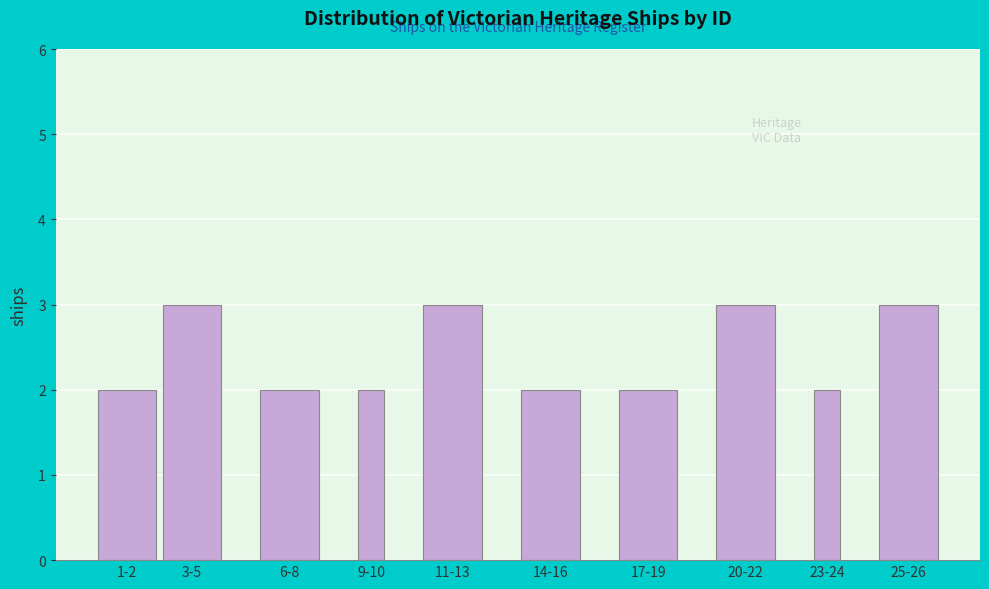

Reading right to left, extract all data points from this chart.

25-26=3	23-24=2	20-22=3	17-19=2	14-16=2	11-13=3	9-10=2	6-8=2	3-5=3	1-2=2